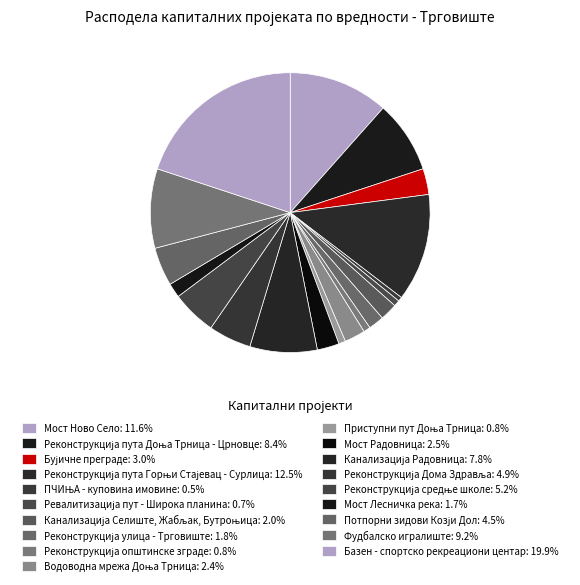

Count the number of slices in the pie.

19